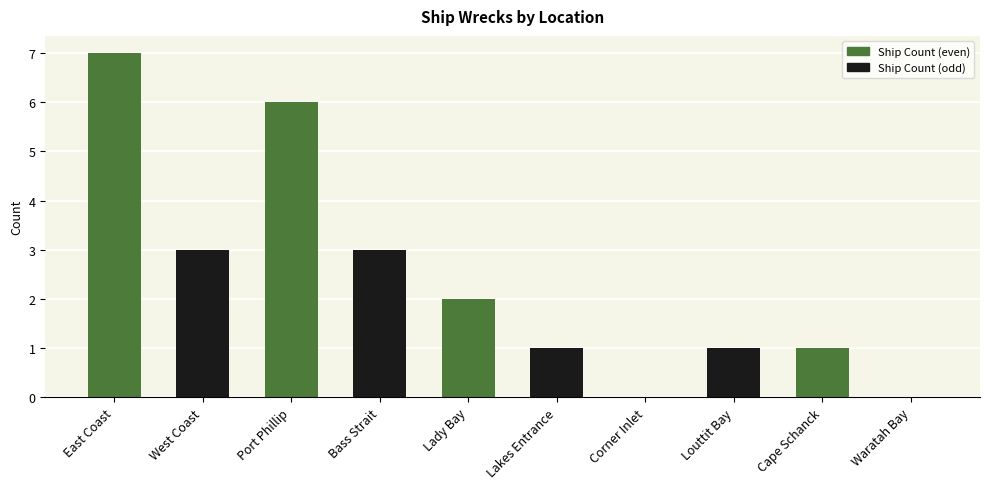

What is the ratio of the value at Lady Bay to the value at East Coast?

0.3